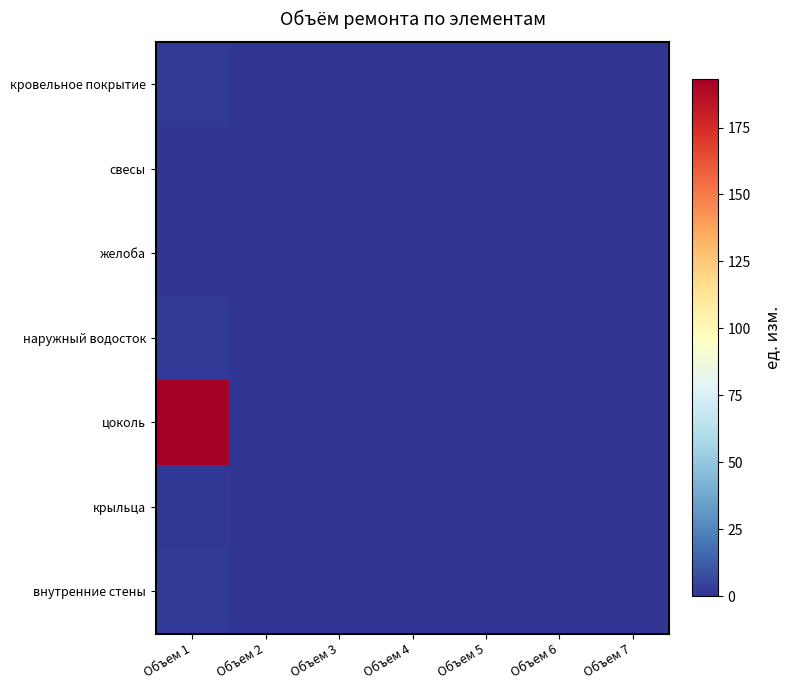

Which series has the largest range (max minus min)?

цоколь